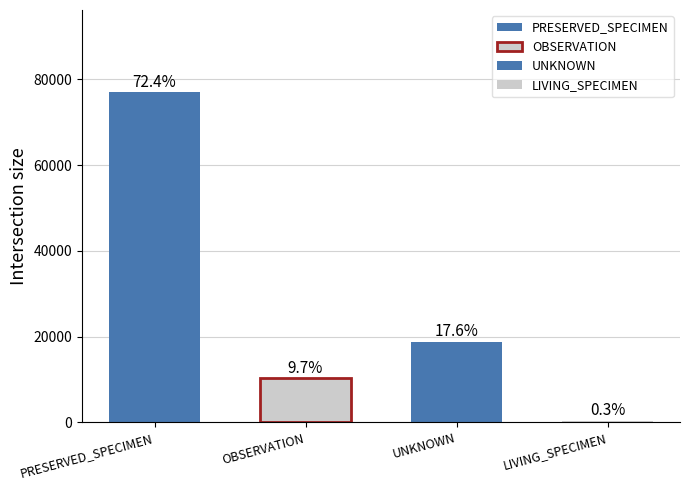

How many values in UNKNOWN are above zero?

1